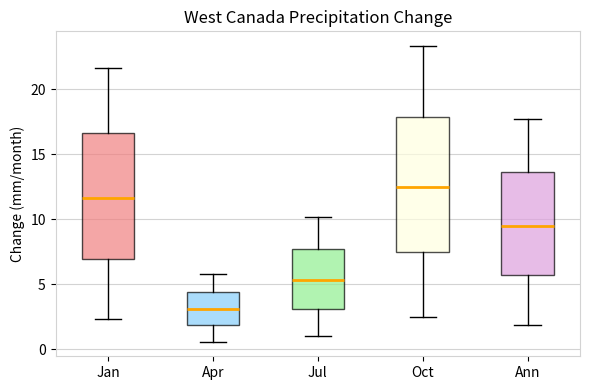

Reading left to right, read every box against the y-axis: the position of its median line, the range the box covers, and the ends of its whiskers. The values are not printed on the chart, so give them approximately, as read against the axis.

Jan: median 11.5, box 7.0 to 16.5, whiskers 2.5 to 21.5
Apr: median 3.0, box 2.0 to 4.5, whiskers 0.5 to 6.0
Jul: median 5.5, box 3.0 to 7.5, whiskers 1.0 to 10.0
Oct: median 12.5, box 7.5 to 18.0, whiskers 2.5 to 23.5
Ann: median 9.5, box 5.5 to 13.5, whiskers 2.0 to 17.5